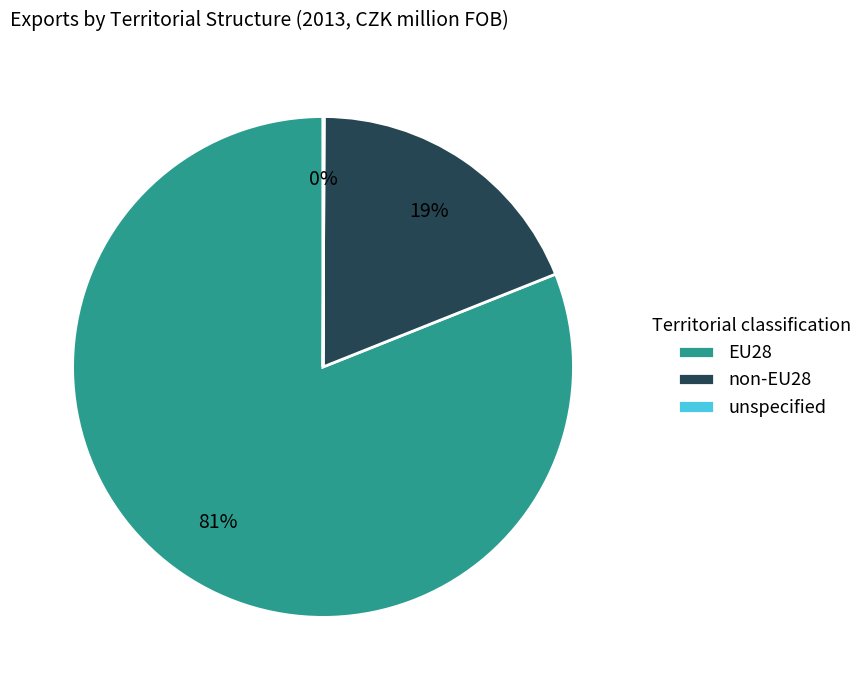

To the nearest percent, what portion does EU28 represent?

81%